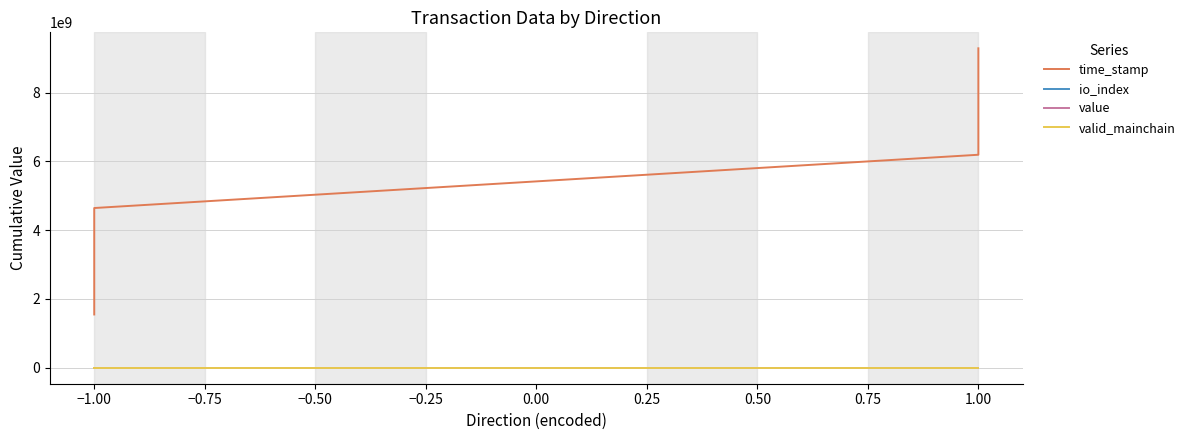

Is the value of value at −1.00 greater than the value of time_stamp at −1.00?

No